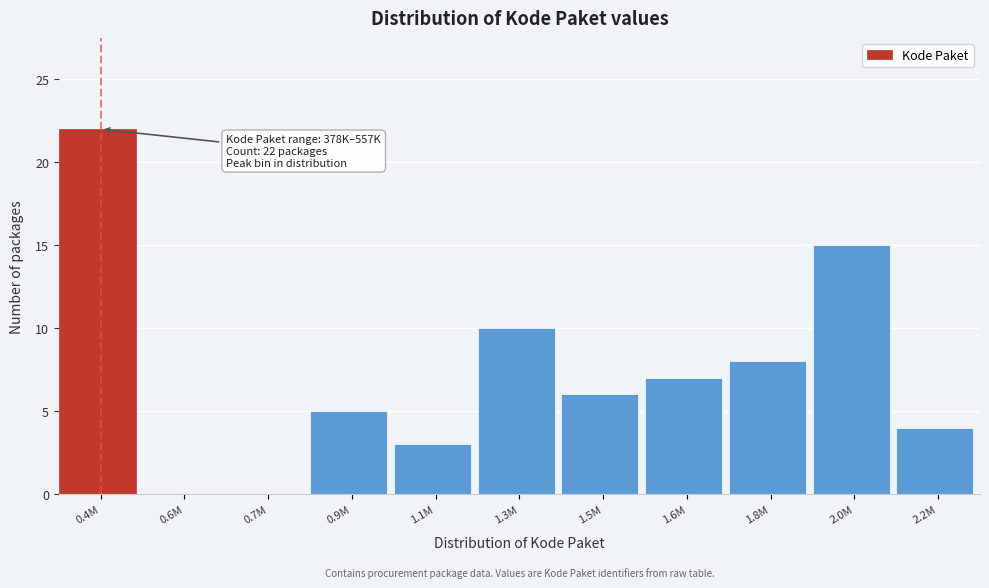

Reading left to right, list all the values displayed in this chart.

0.4M=22	0.6M=0	0.7M=0	0.9M=5	1.1M=3	1.3M=10	1.5M=6	1.6M=7	1.8M=8	2.0M=15	2.2M=4